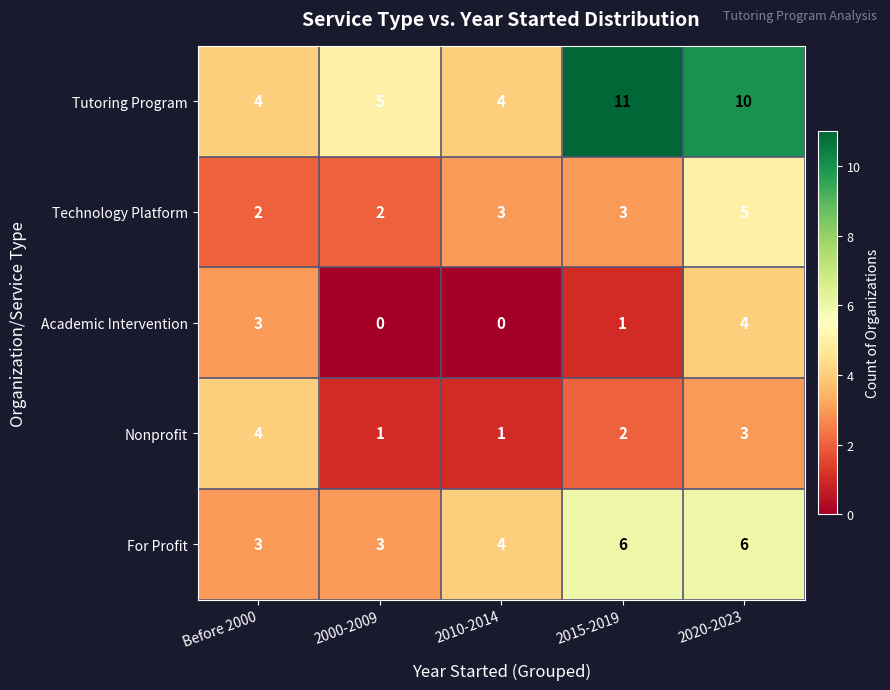

At 2020-2023, list the series in order from smallest to largest.

Nonprofit, Academic Intervention, Technology Platform, For Profit, Tutoring Program